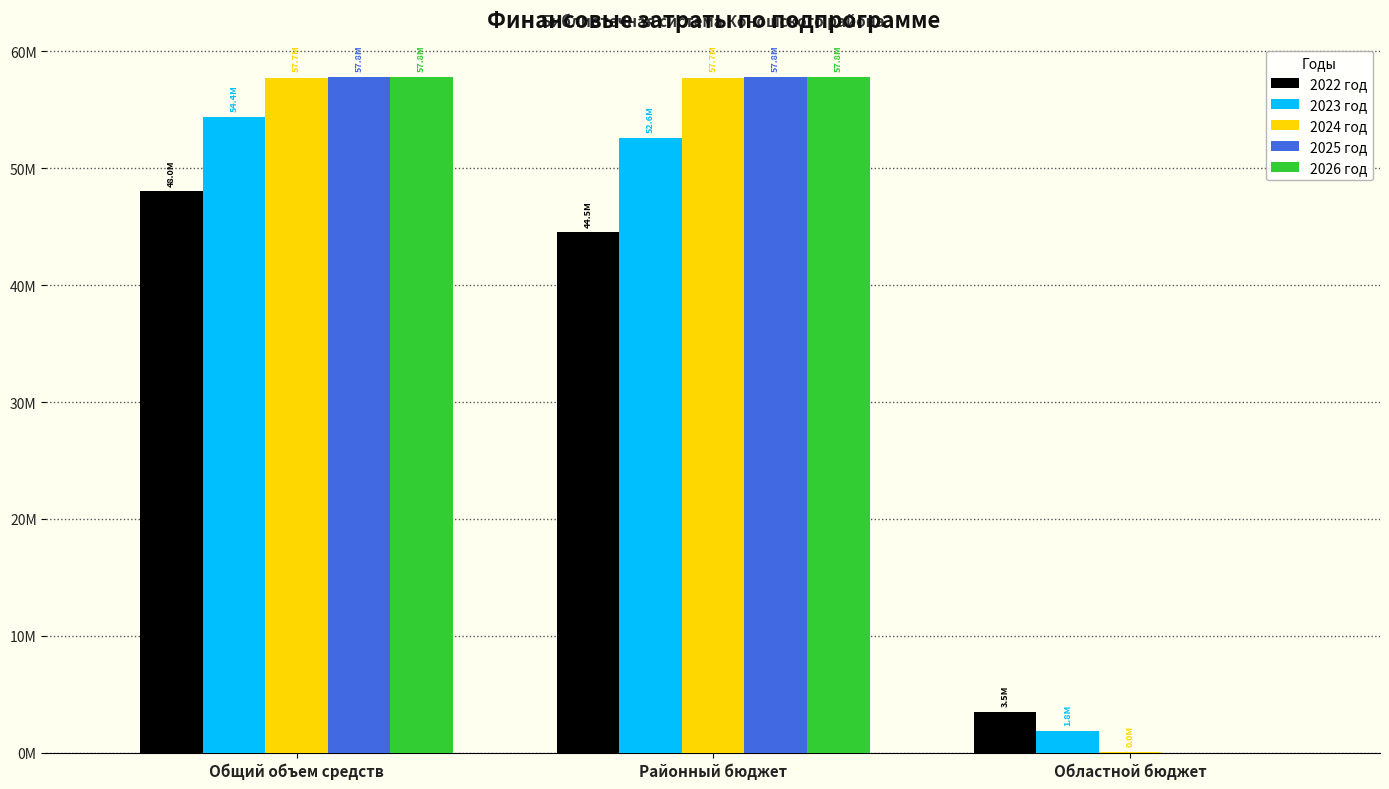

At which label does 2023 год reach its peak?

Общий объем средств